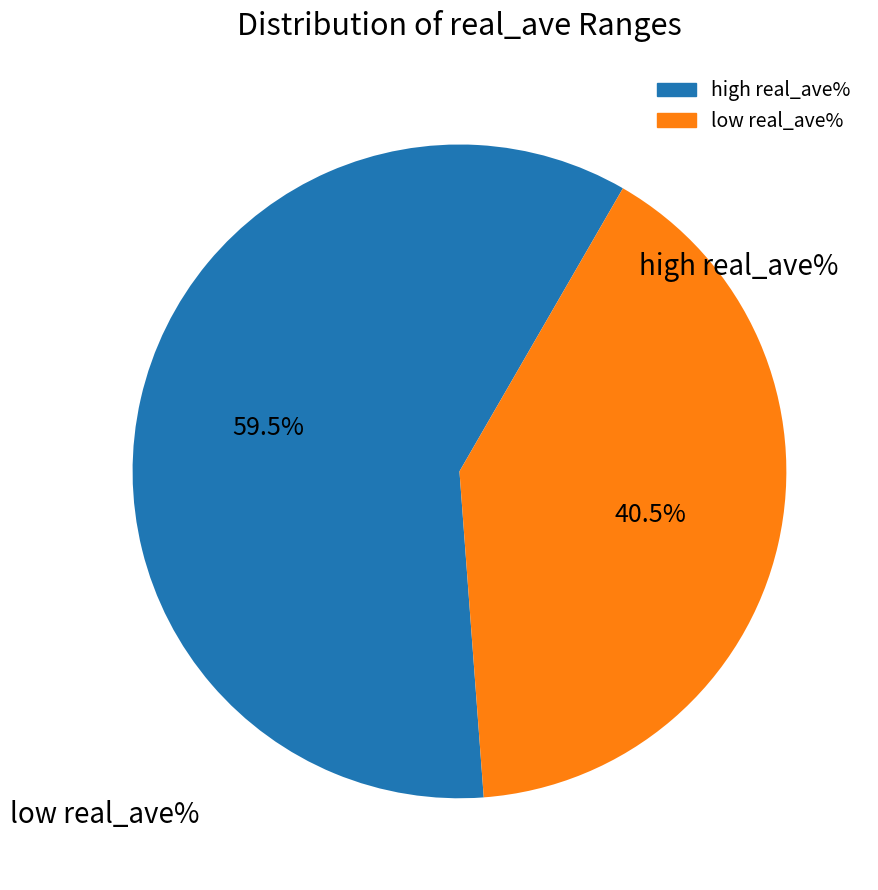

Is there a majority slice in this chart?

Yes